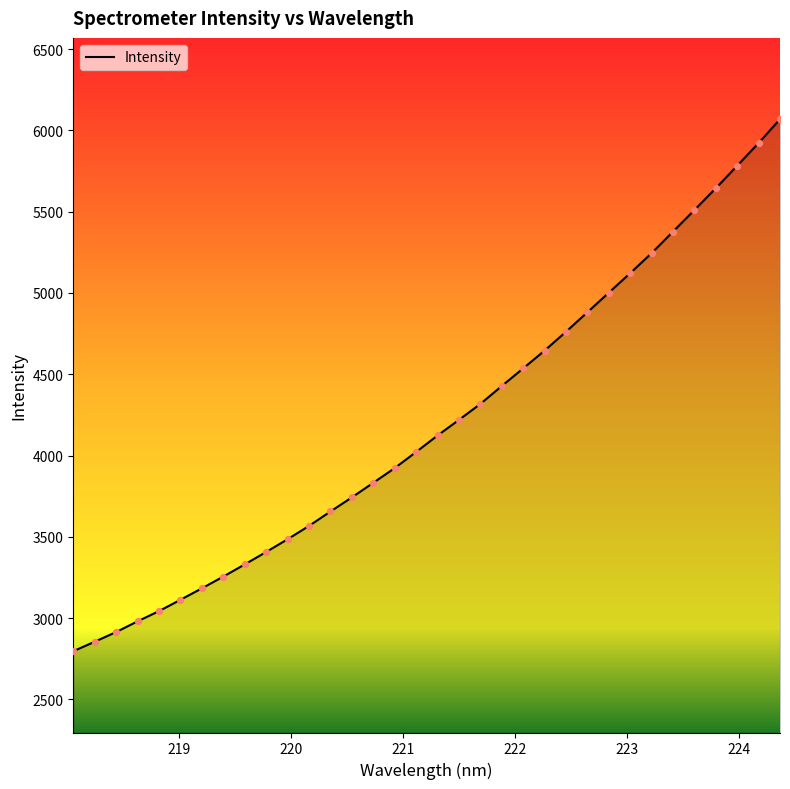

What is the minimum value shown in the chart?

2796.1